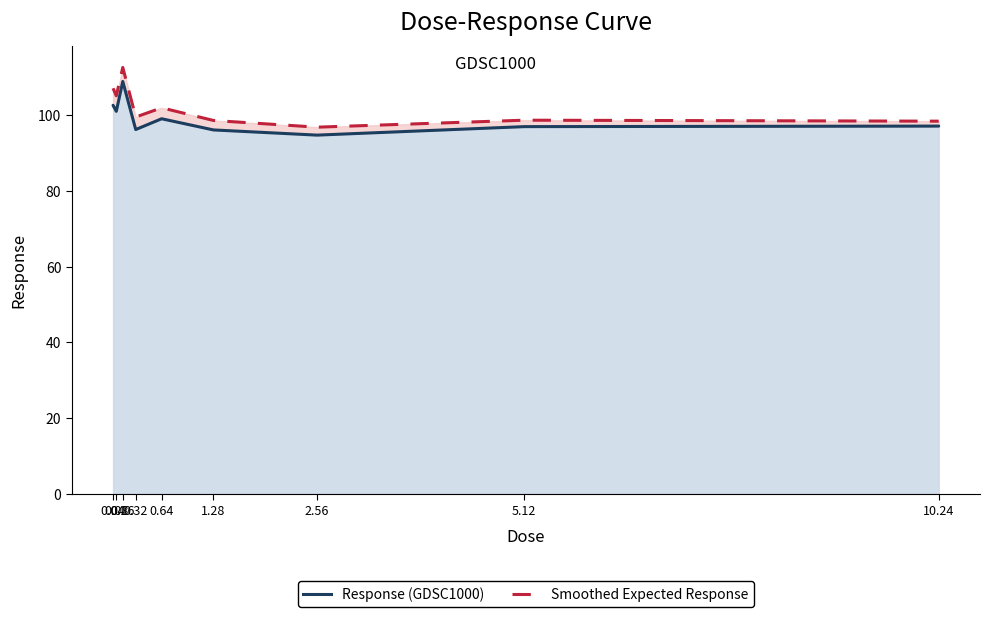

What are all the series names shown in the legend?

Response (GDSC1000), Smoothed Expected Response